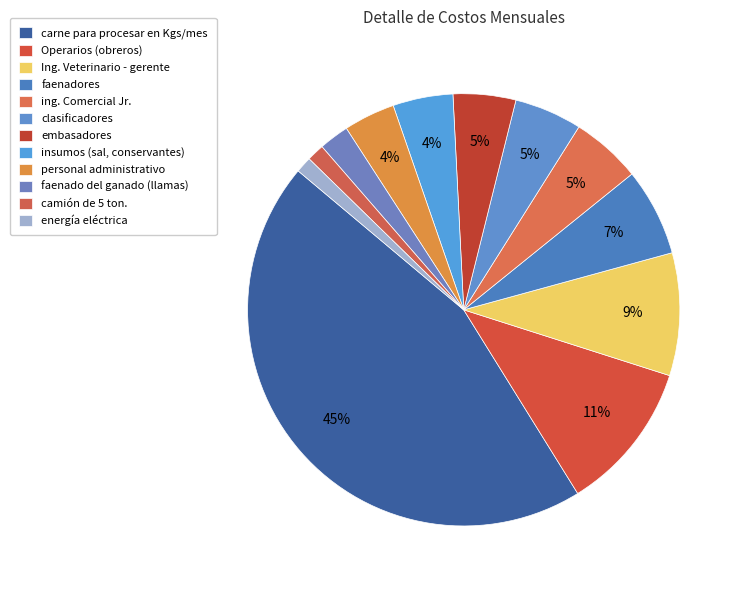

Does faenadores account for over 50% of the chart?

No